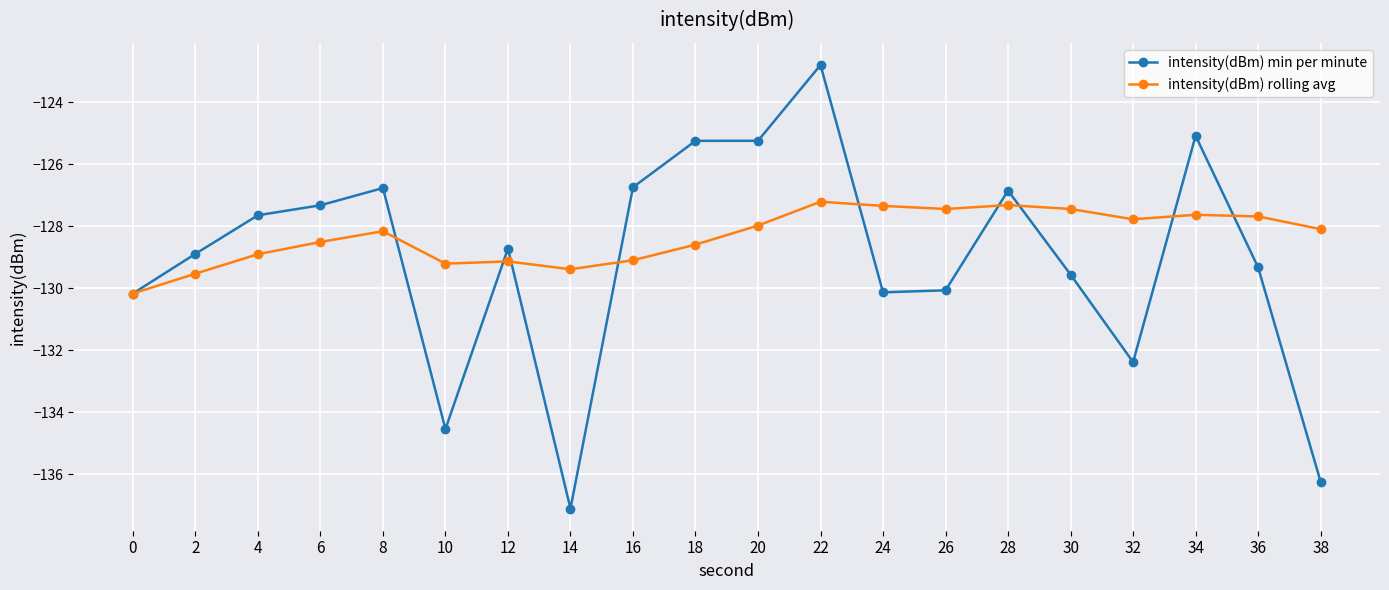

Rank the series by their maximum value, from highest to lowest.

intensity(dBm) min per minute, intensity(dBm) rolling avg